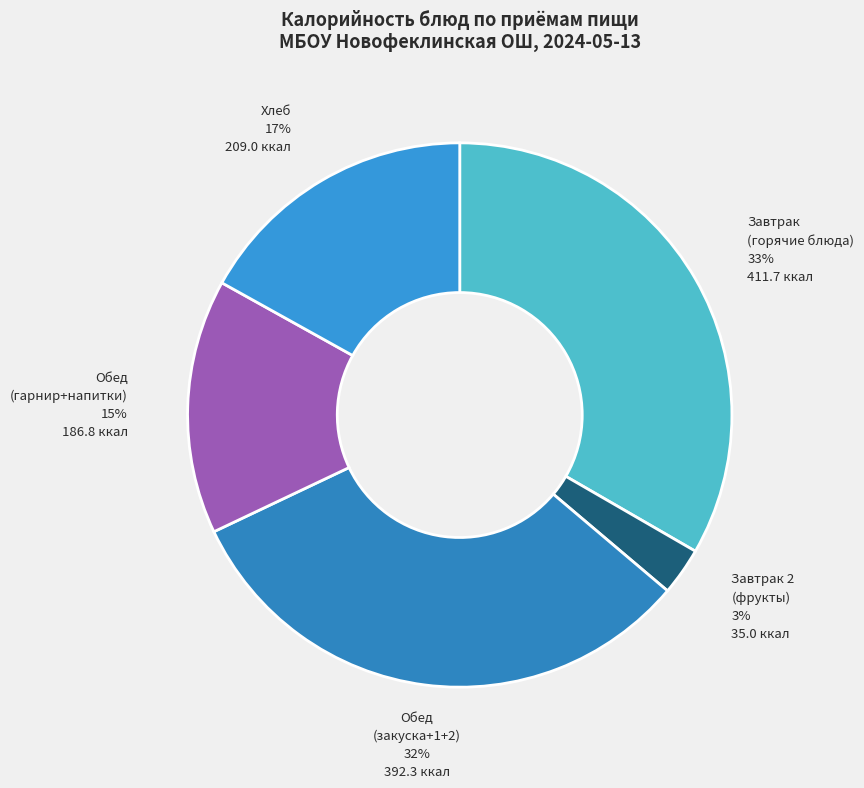

To the nearest percent, what is the average slice percentage?

20%